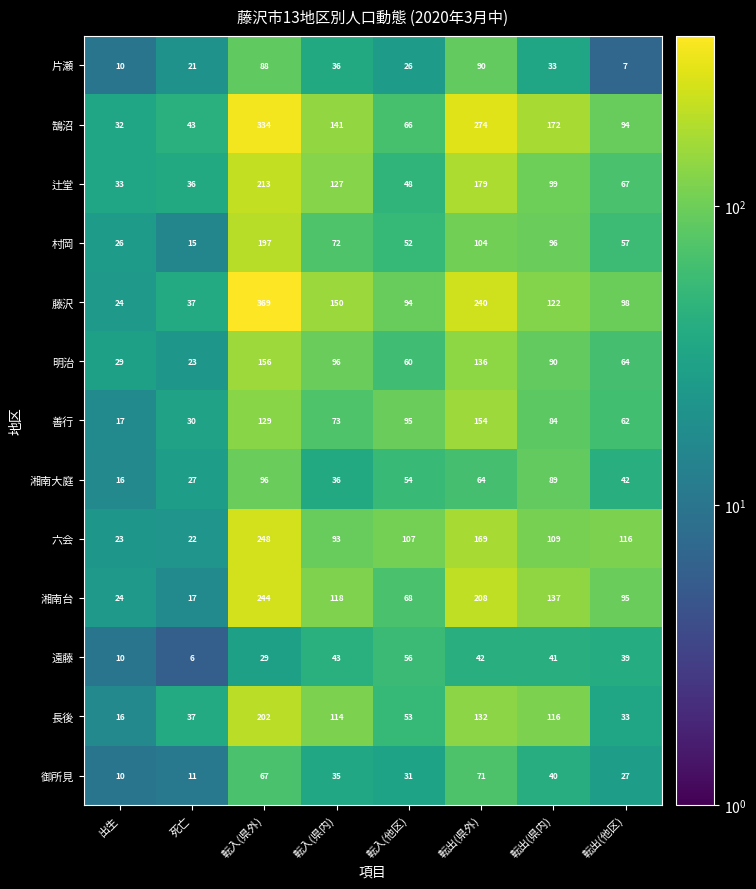

The value of 辻堂 at 転出(県外) is 179. True or false?

True